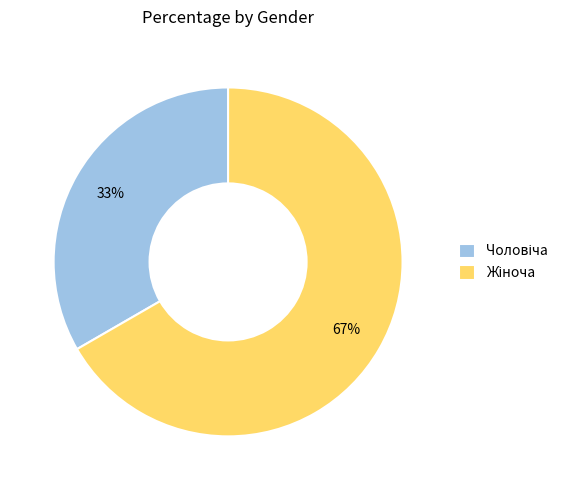

To the nearest percent, what is the average slice percentage?

50%